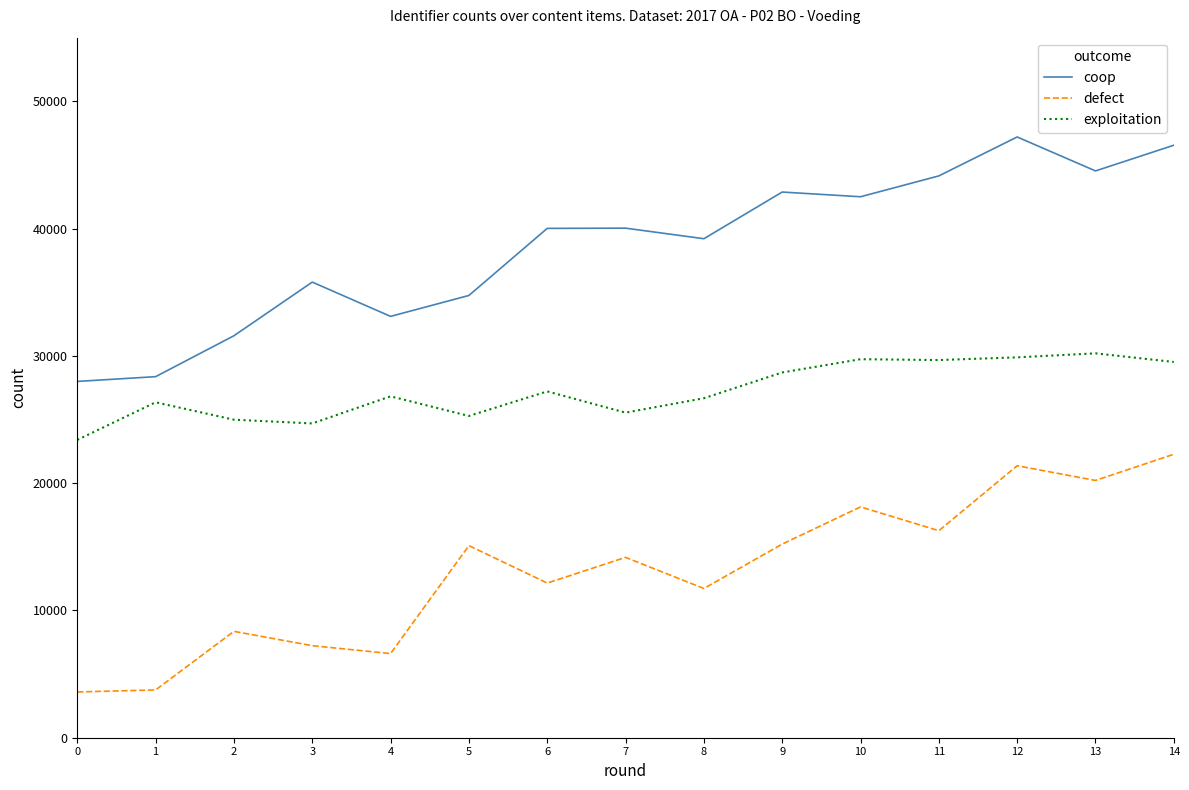

Rank the series by their average value, from highest to lowest.

coop, exploitation, defect